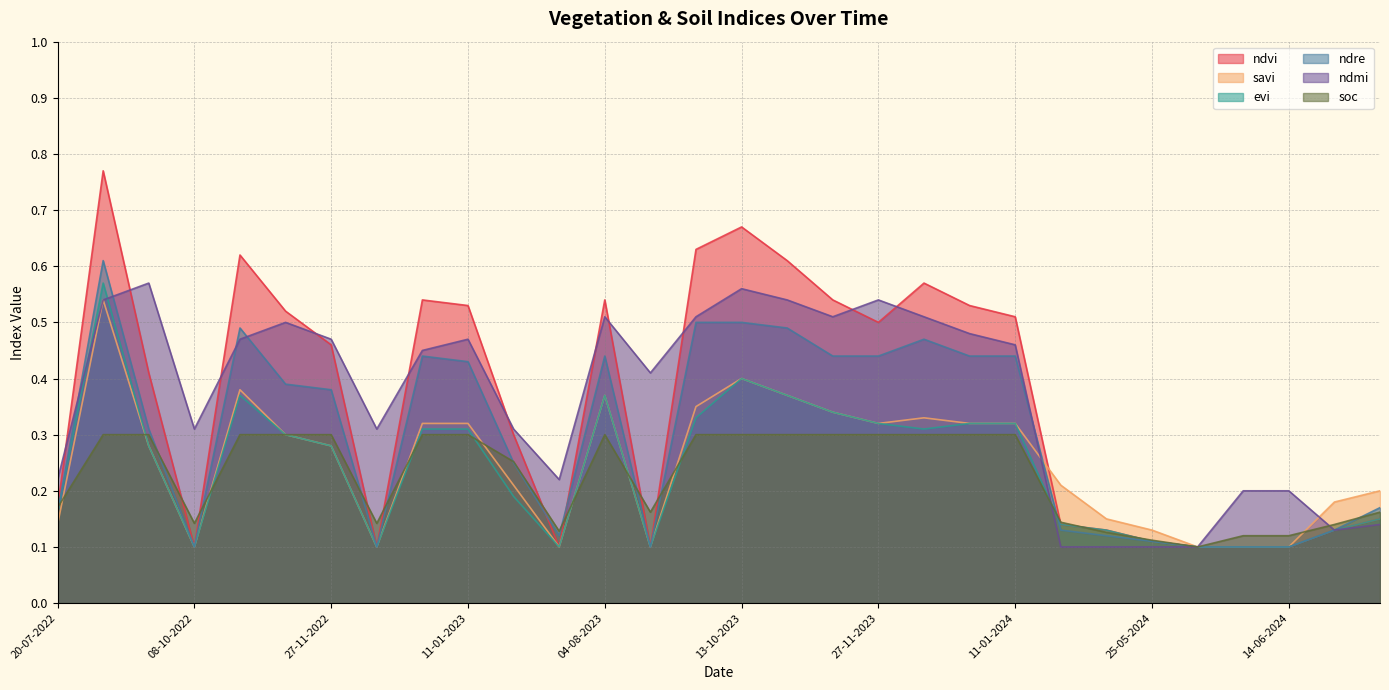

What is the difference between the maximum and second lowest values in the evi series?

0.5